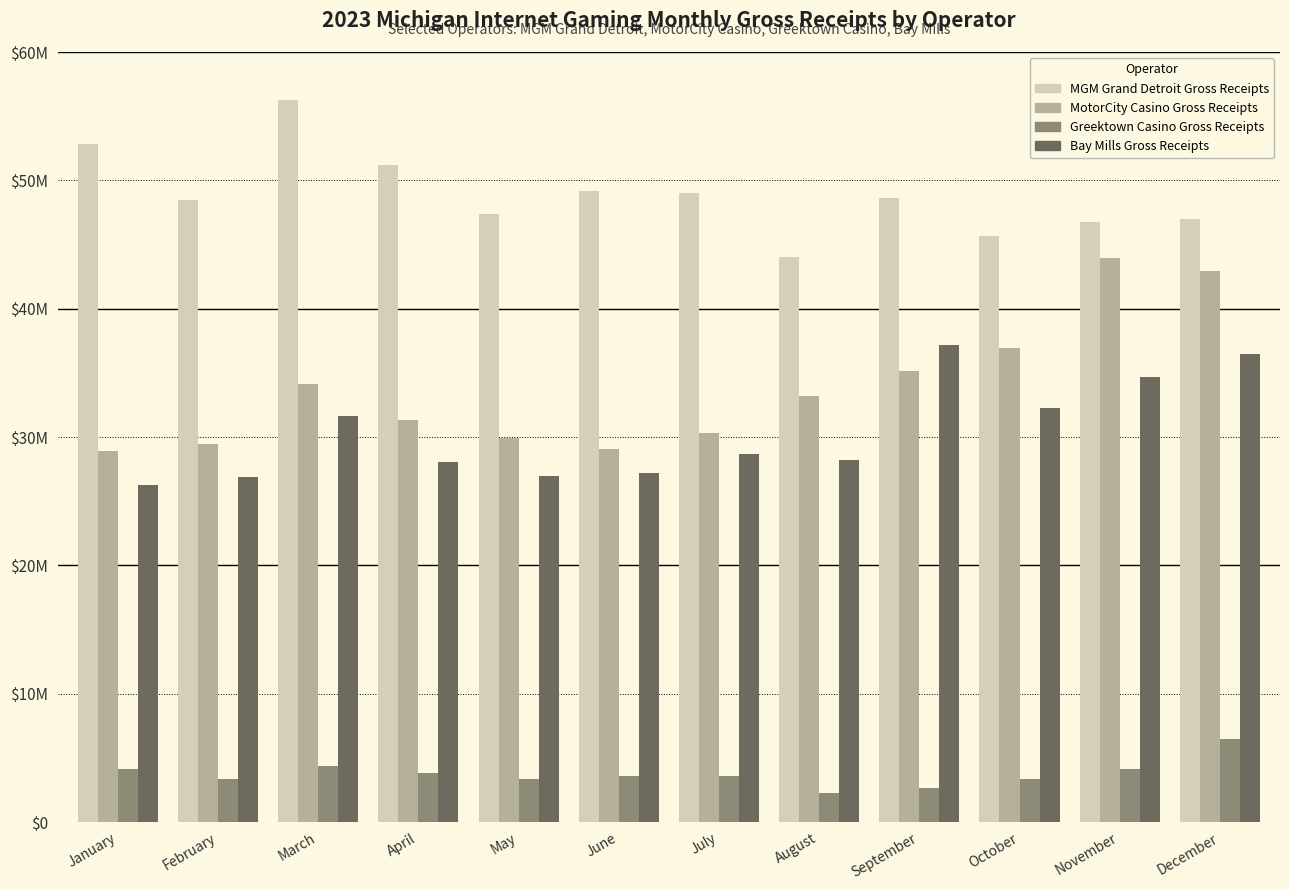

What is the value of the Greektown Casino Gross Receipts bar at the 3rd from the left?

4328146.0